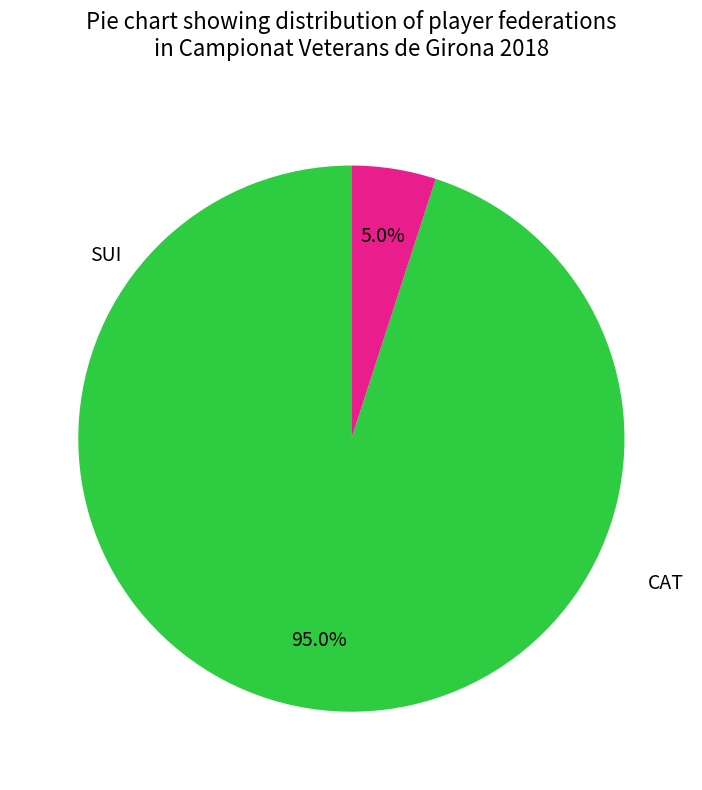

What is the change in value from CAT to SUI?

-18